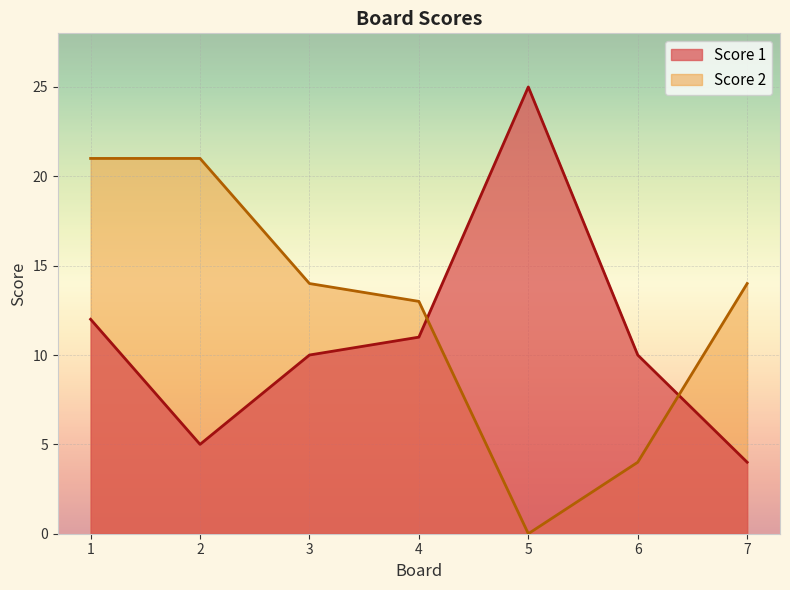

Which series ends up on top after the final intersection of Score 2 and Score 1?

Score 2